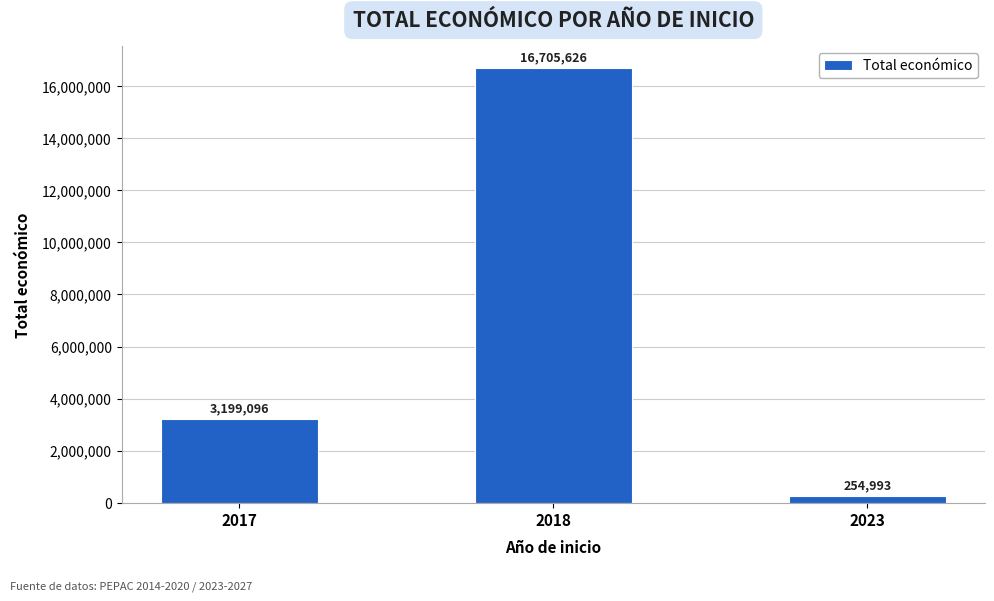

Reading left to right, what are all the values shown in this chart?

3199096	16705626	254993